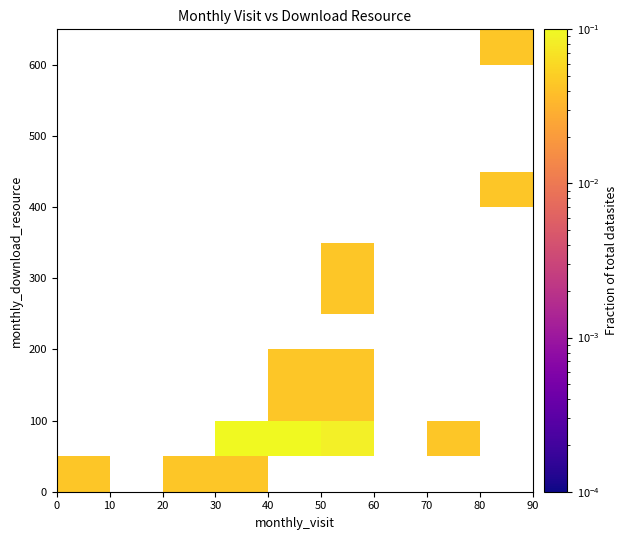

What is the greatest value displayed?

0.2